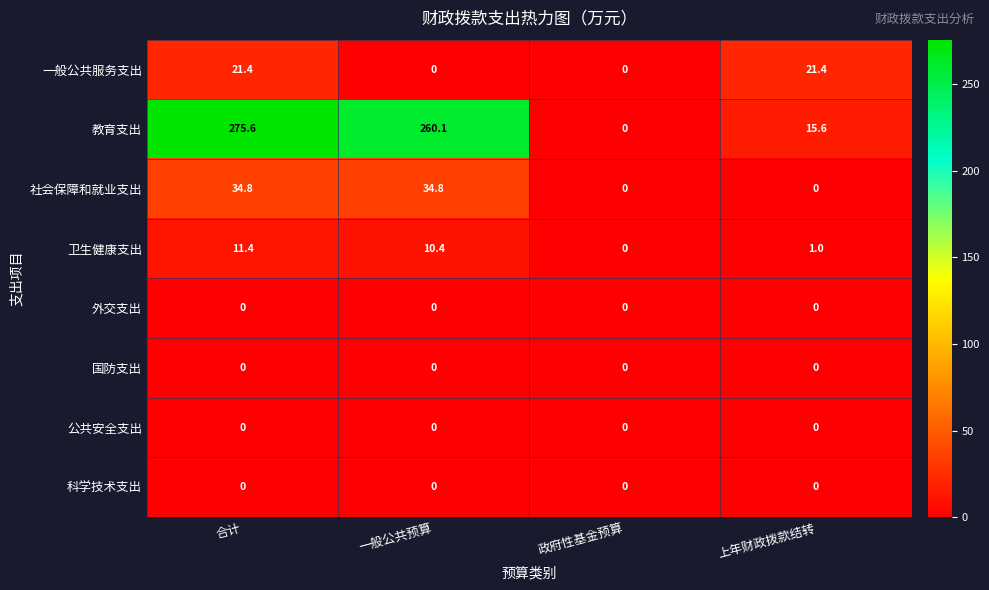

Count the number of categories in the chart.

4